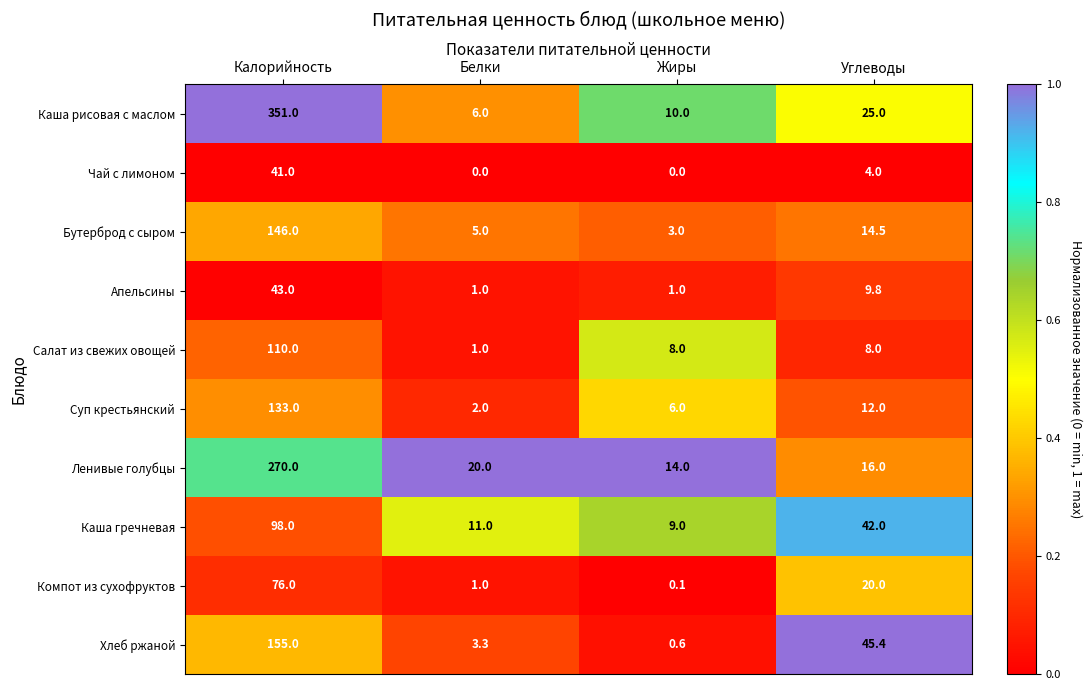

List the series in order of their peak value, lowest first.

Чай с лимоном, Апельсины, Компот из сухофруктов, Каша гречневая, Салат из свежих овощей, Суп крестьянский, Бутерброд с сыром, Хлеб ржаной, Ленивые голубцы, Каша рисовая с маслом